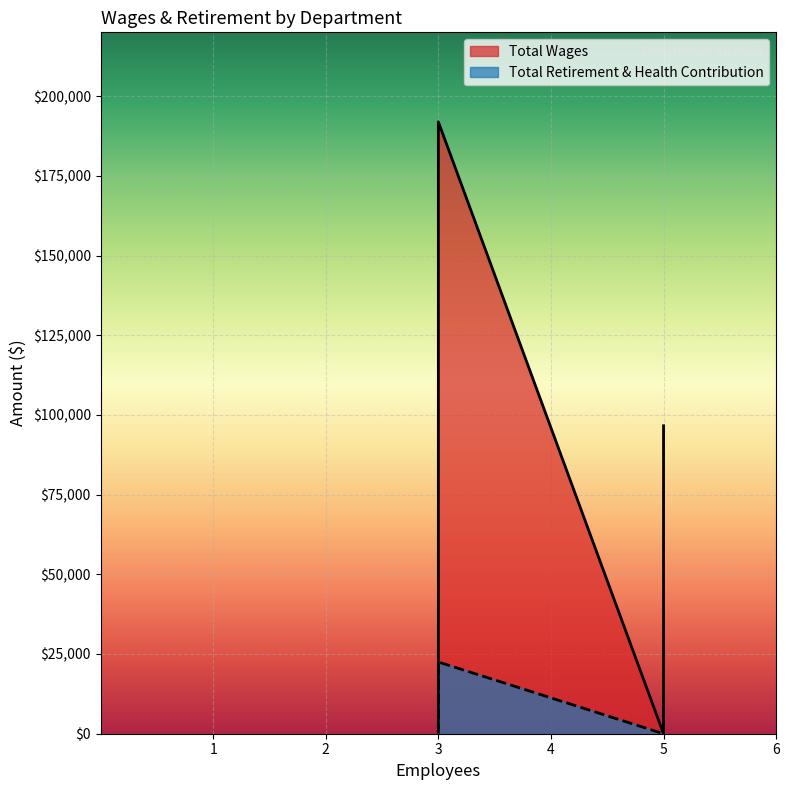

Reading right to left, list all the values displayed in this chart.

Total Wages: Board Member=0	Maintenance=1935	Operations=96587	Administration=191928
Total Retirement & Health Contribution: Board Member=0	Maintenance=0	Operations=11853	Administration=22504